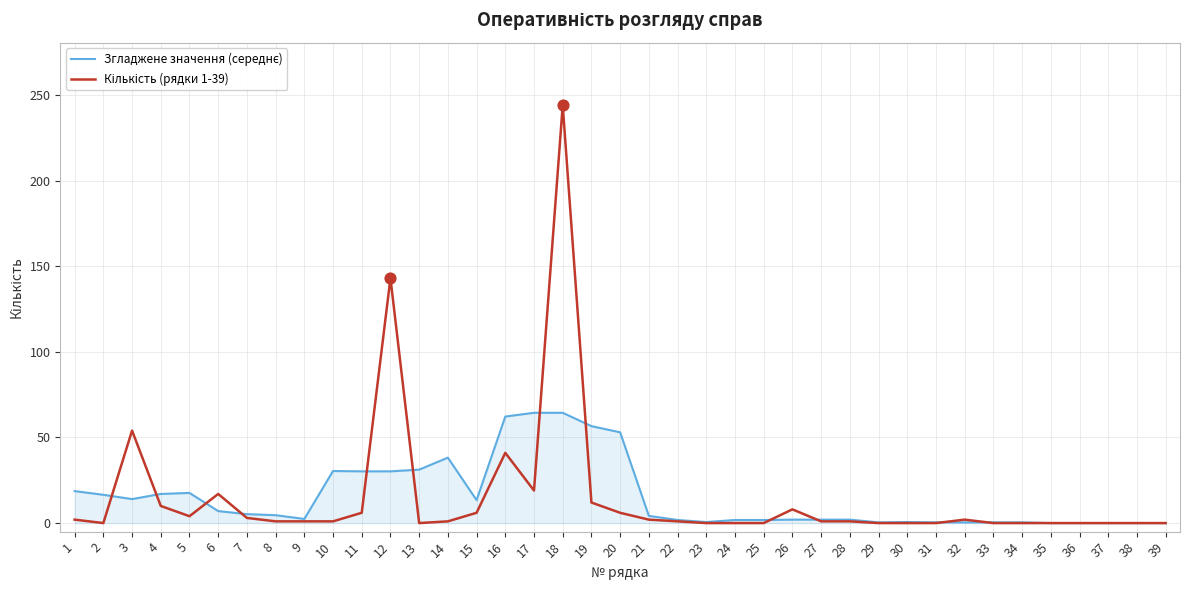

How many lines are shown in the chart?

2